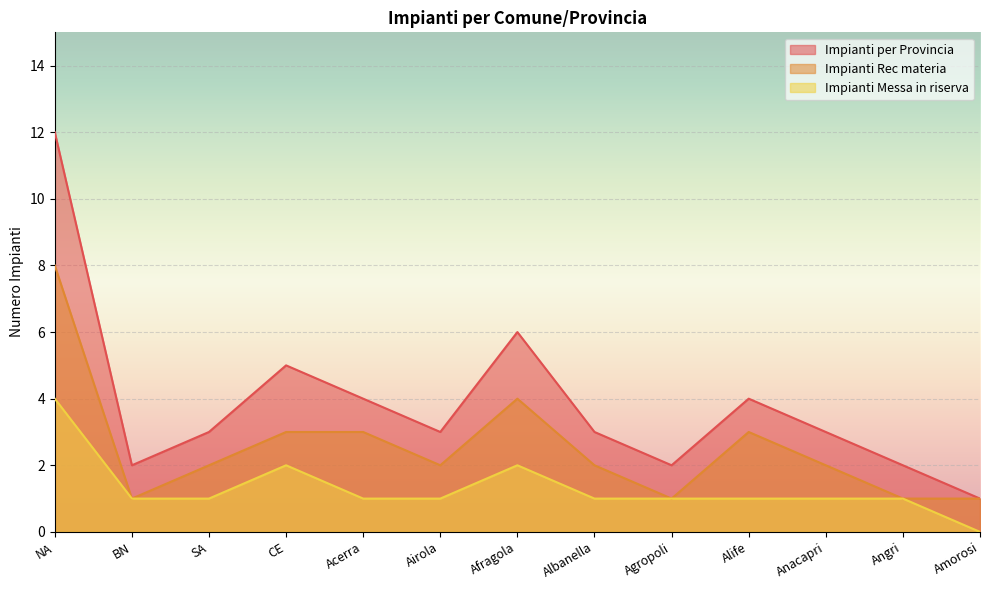

Reading right to left, list all the values displayed in this chart.

Impianti per Provincia: 1	2	3	4	2	3	6	3	4	5	3	2	12
Impianti Rec materia: 1	1	2	3	1	2	4	2	3	3	2	1	8
Impianti Messa in riserva: 0	1	1	1	1	1	2	1	1	2	1	1	4